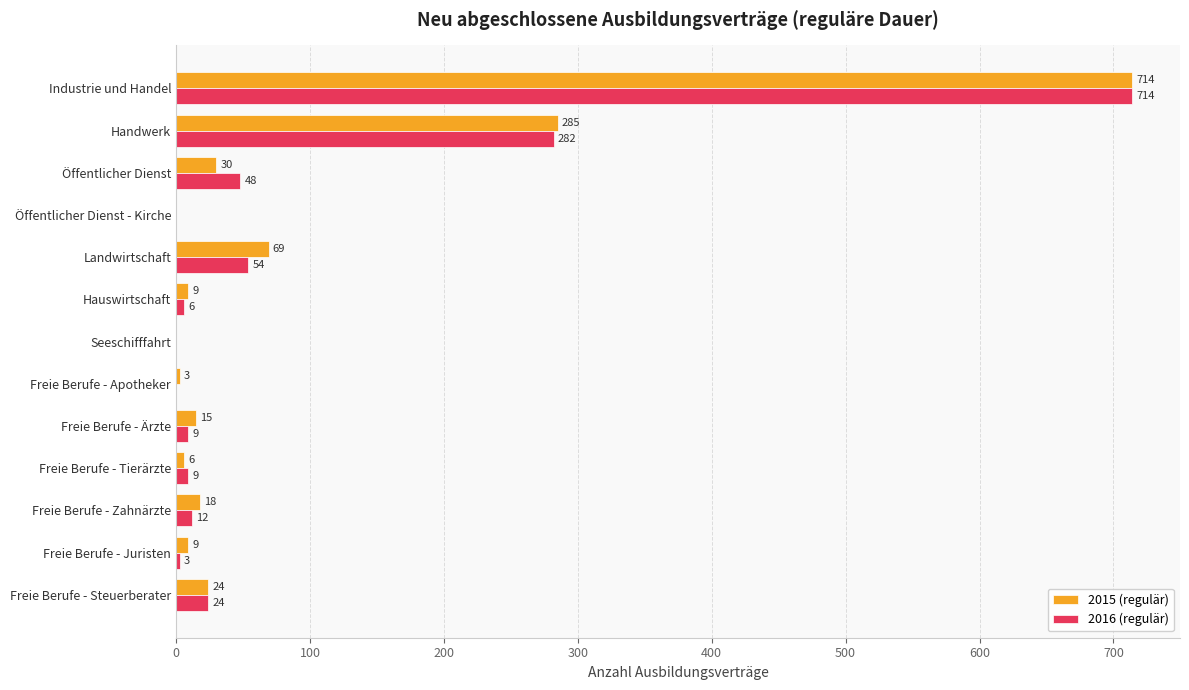

The 2016 (regulär) series shows 0 at Seeschifffahrt. True or false?

True